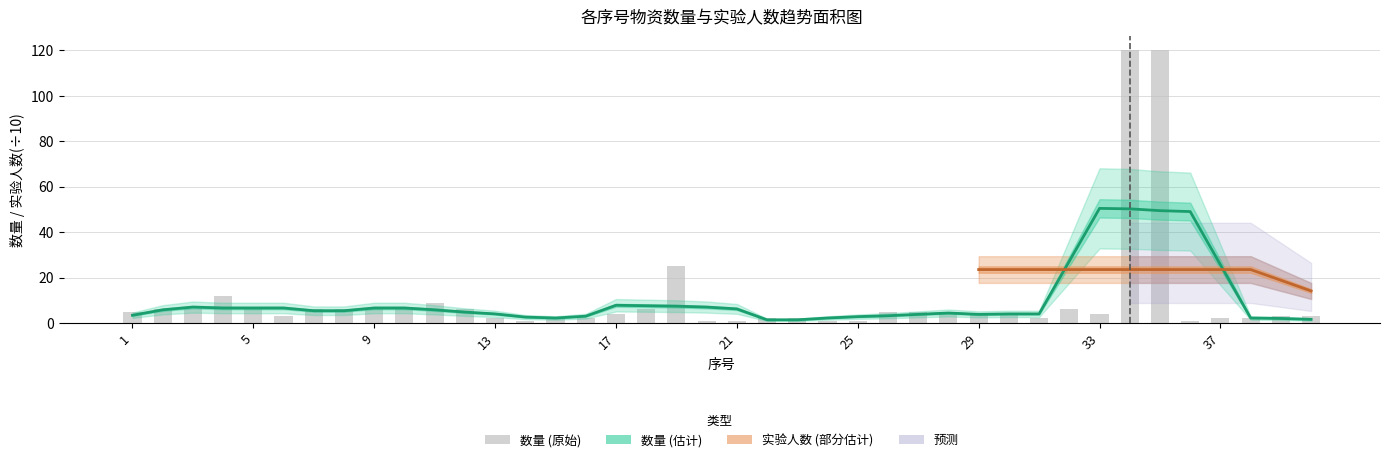

How many bars are there in total?

40